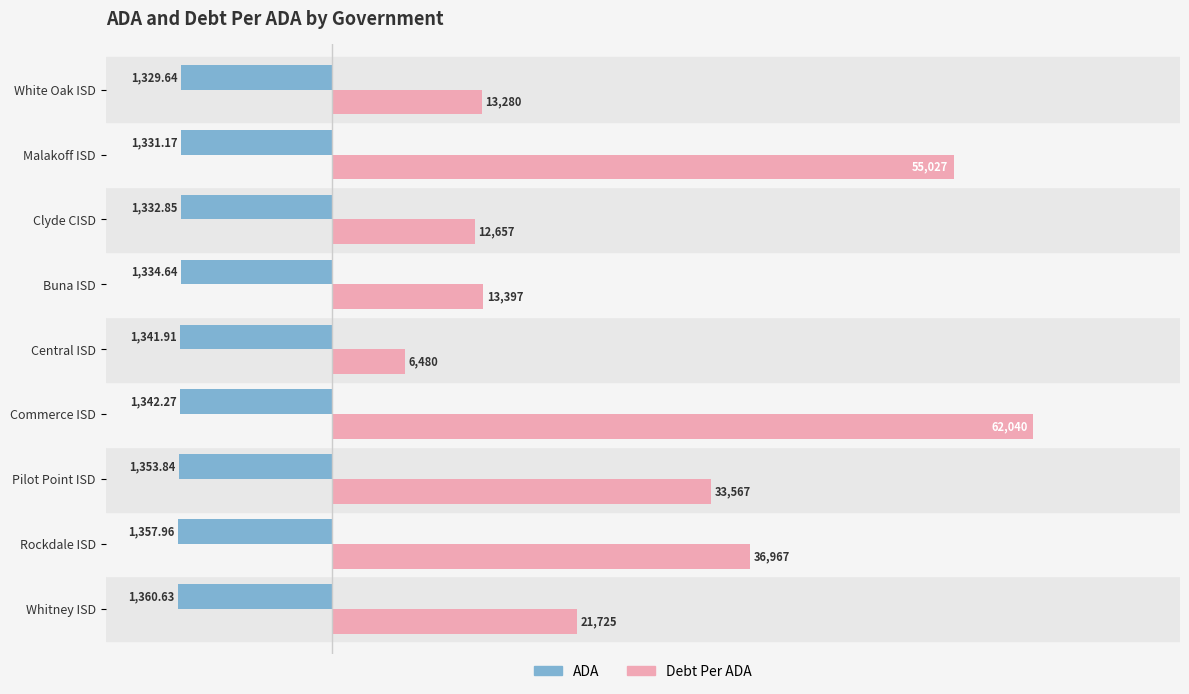

What are all the series names shown in the legend?

ADA, Debt Per ADA